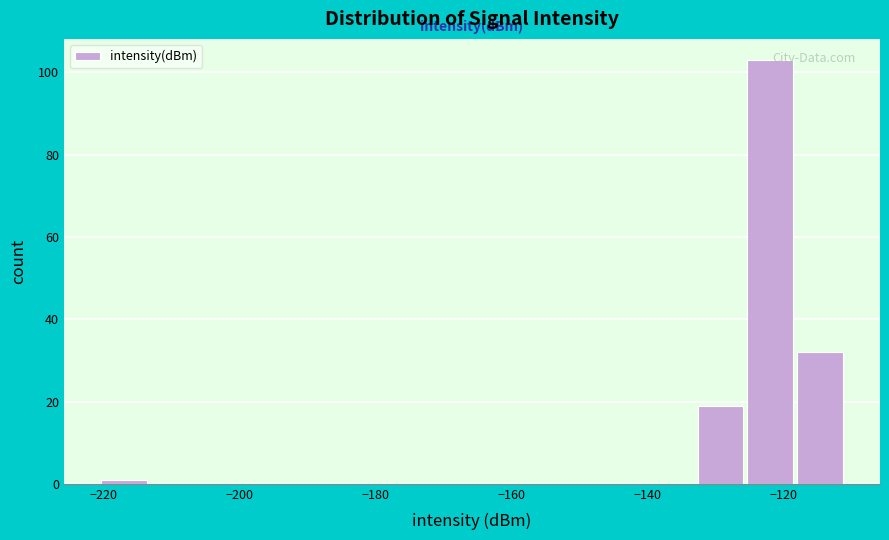

Read against the x-axis, roughly where is the centre of the tallest bar?

-122